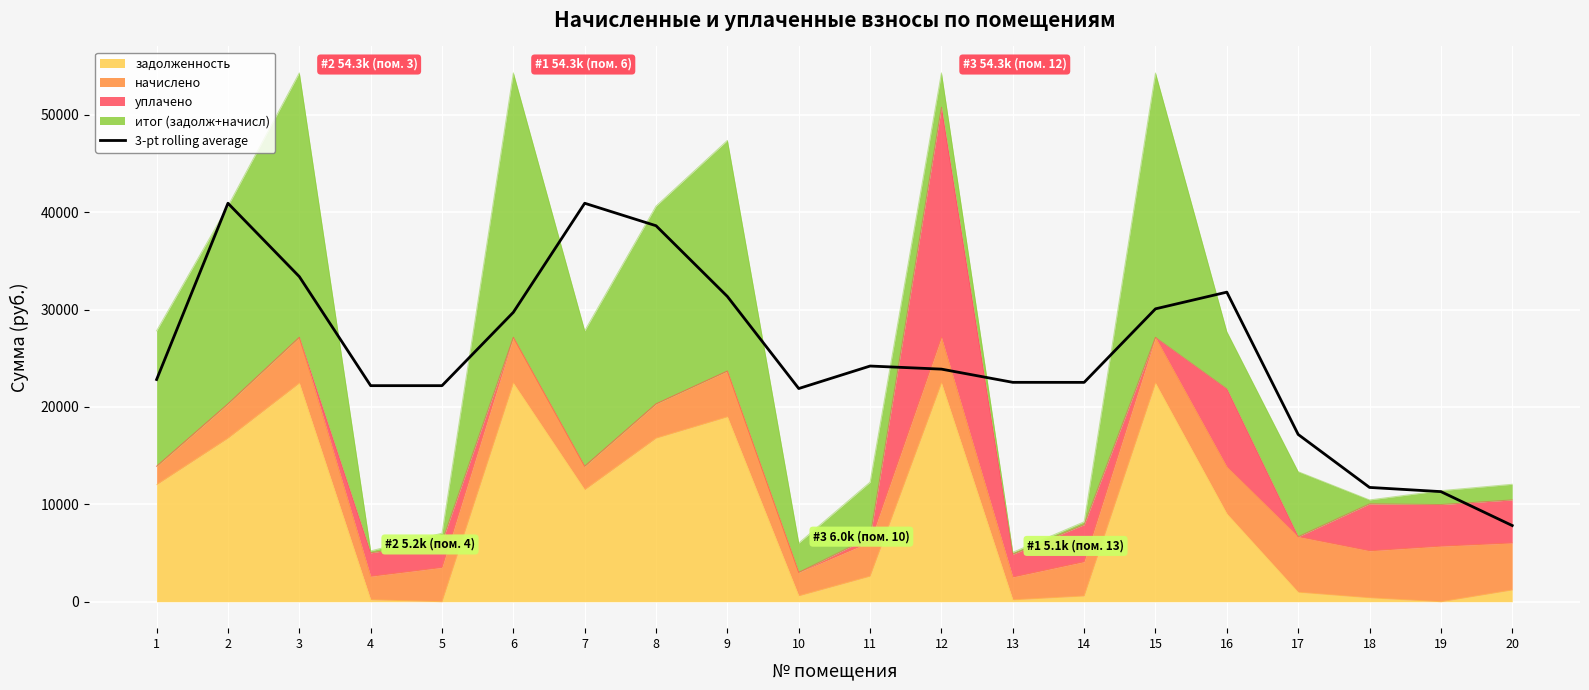

How many data points are less than 23881?

10